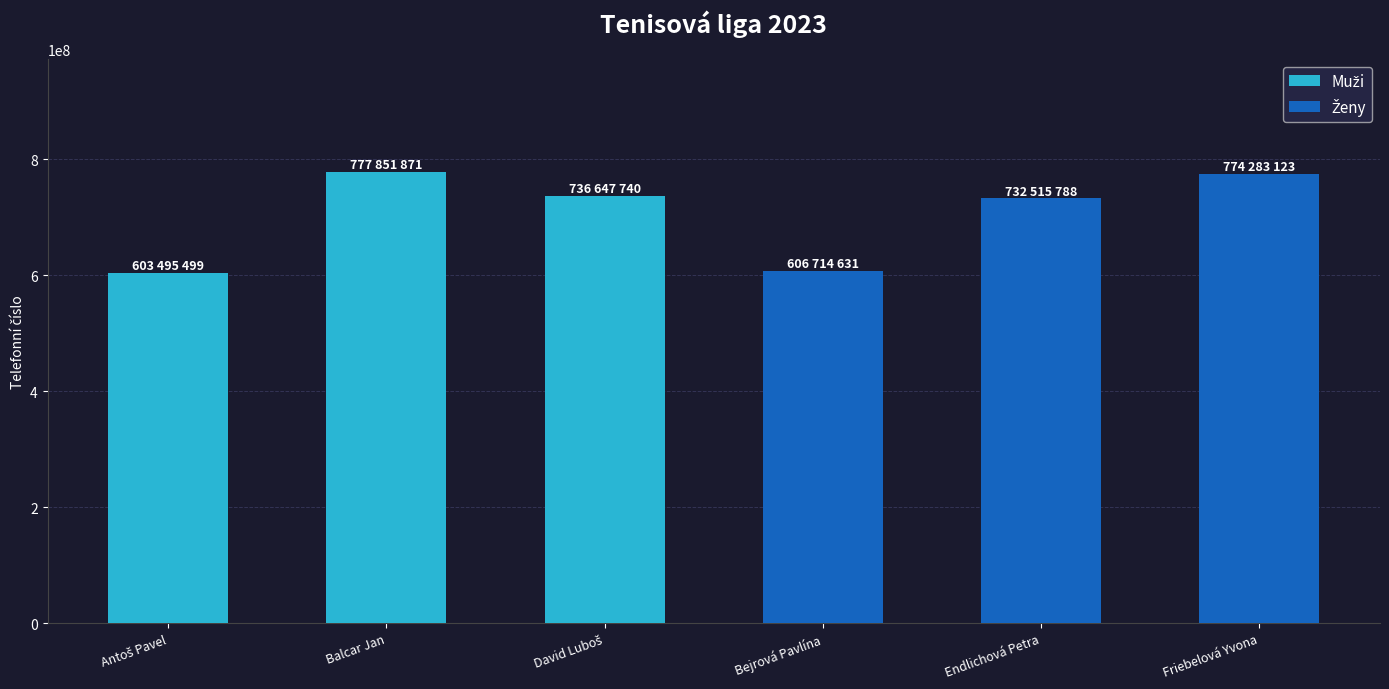

Where is Muži nearest to the value 690673685?

David Luboš